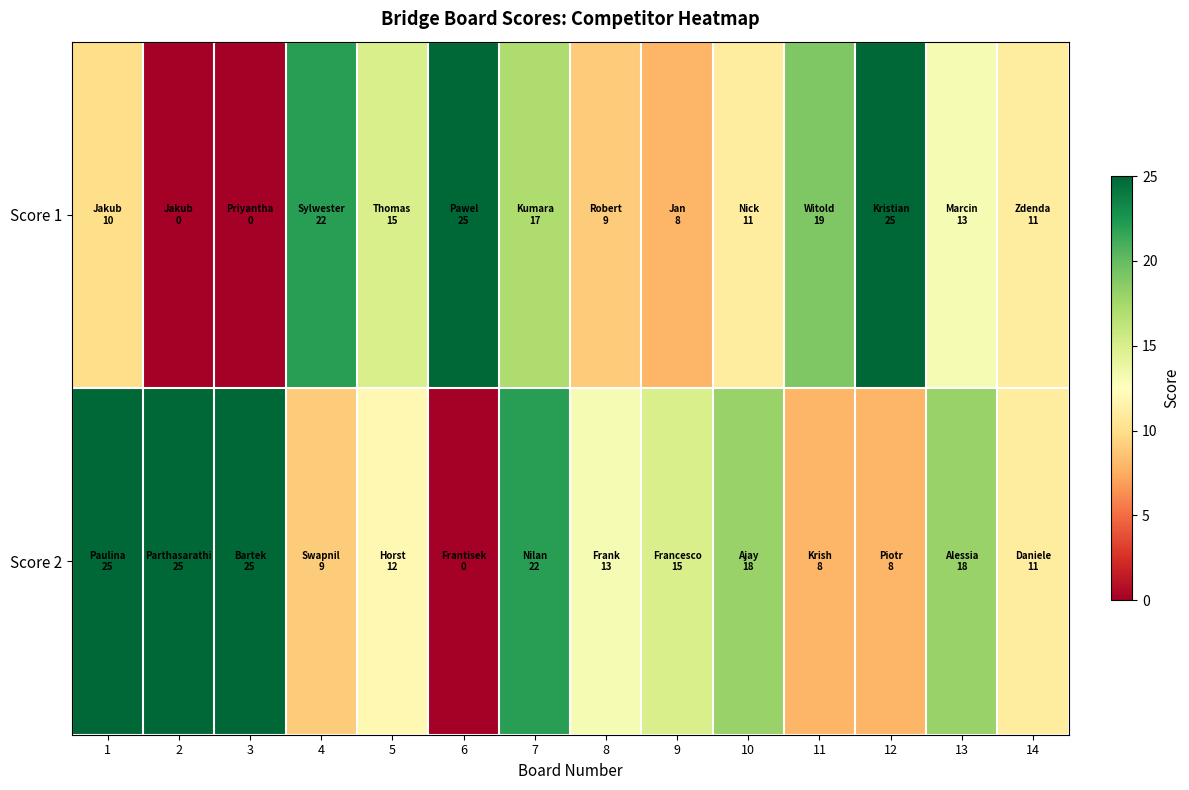

What is the spread (max minus min) of values at 5?

3